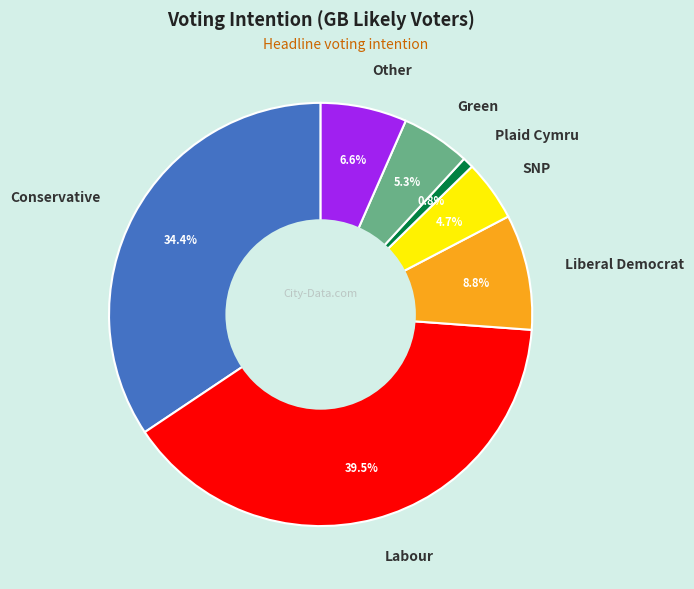

To the nearest percent, what percentage of the pie is Other?

7%